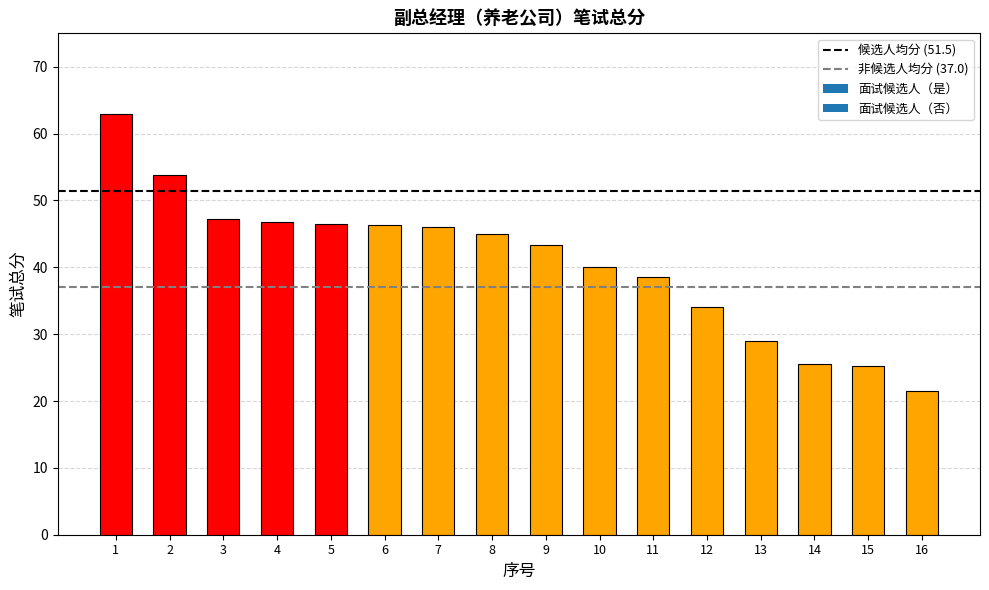

What is the value of the 13th bar from the left?

29.0